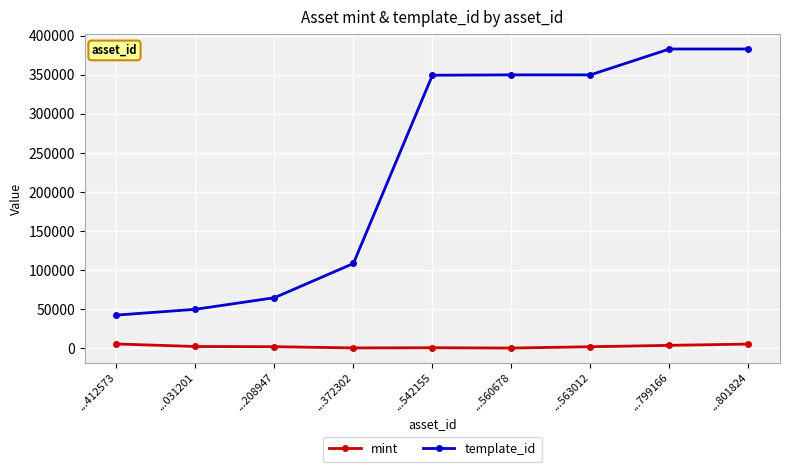

Which series has the widest spread of values?

template_id